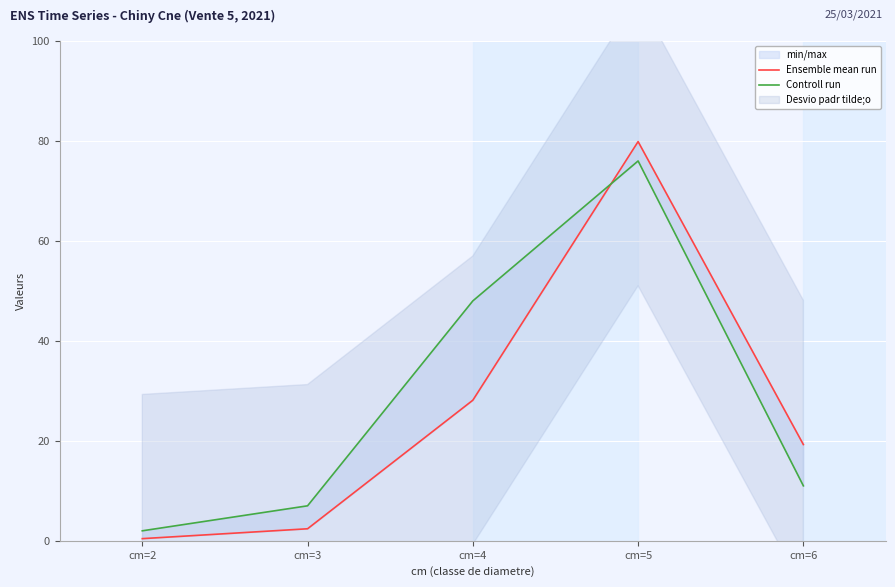

At which label is Controll run closest to 39?

cm=4